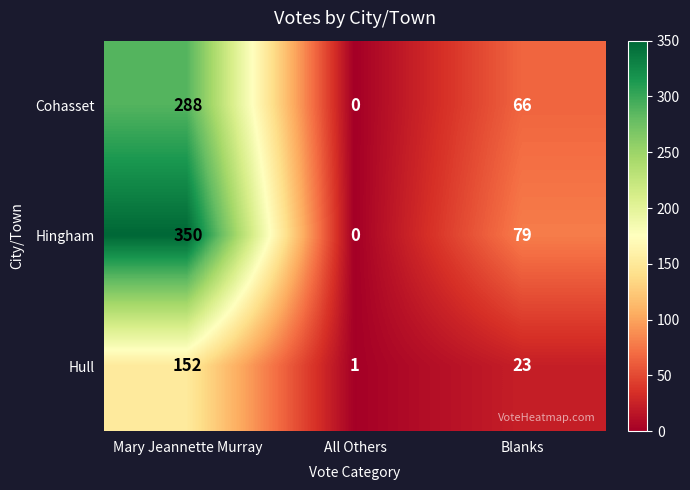

What value does the Hull series have at Blanks, to the nearest 5?

25